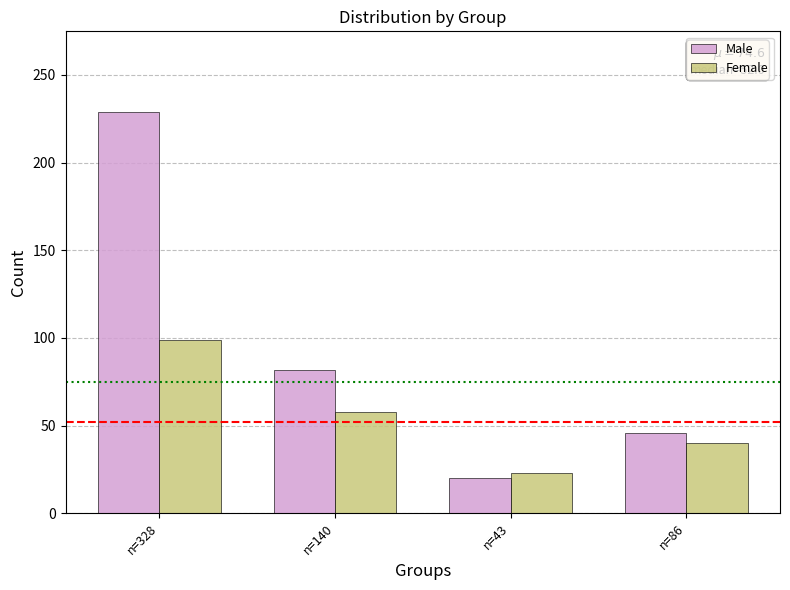

List the series in order of their overall mean, highest first.

Male, Female